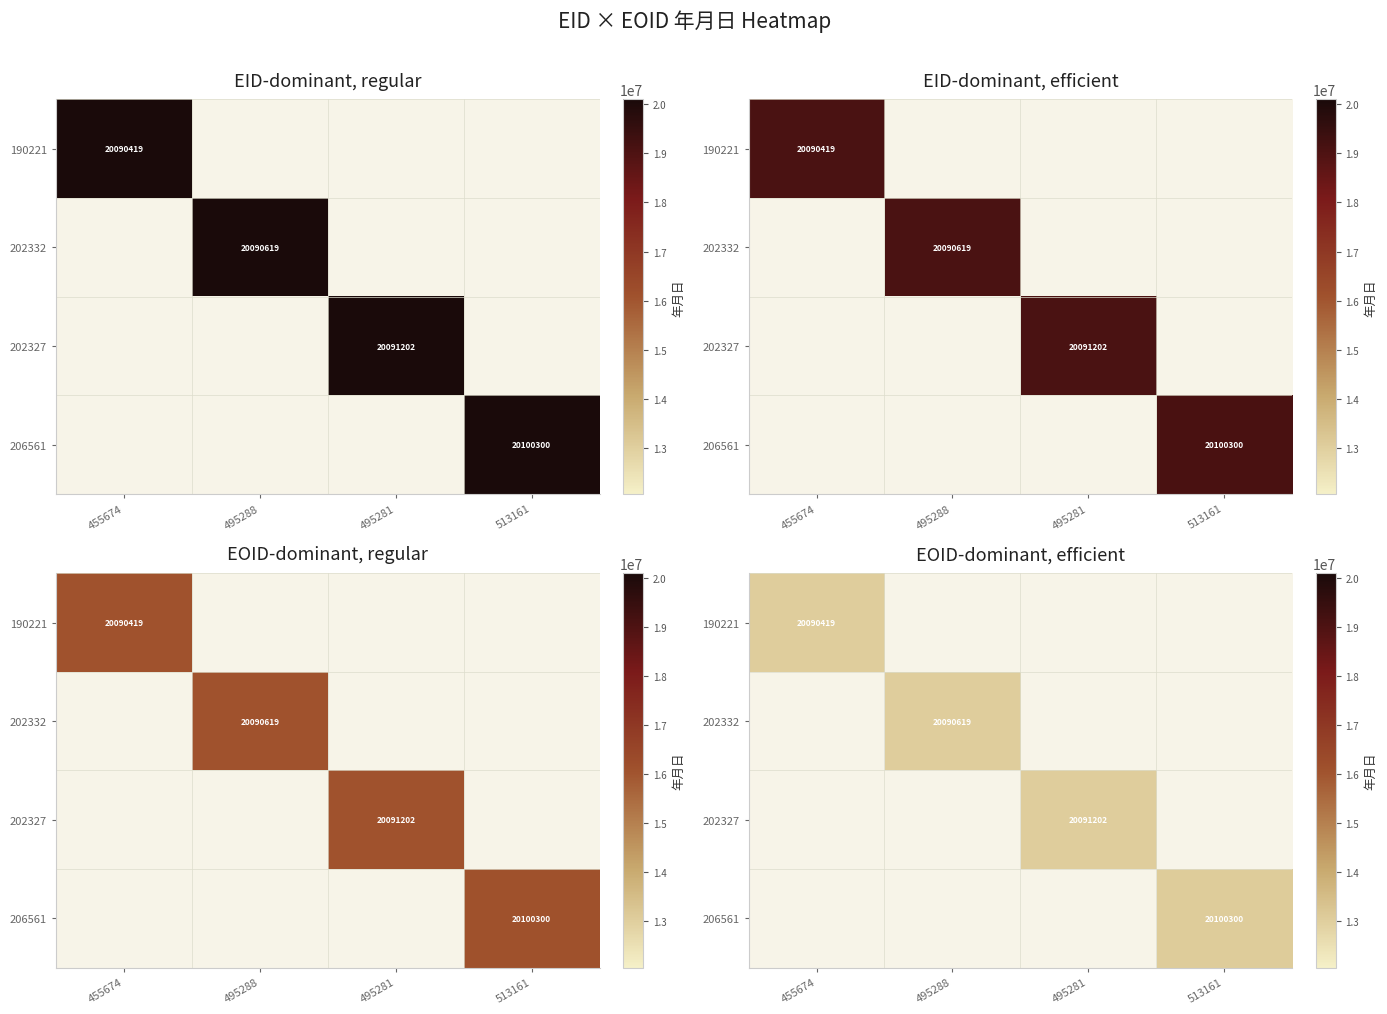

True or false: 206561 has a value of 5754893.5 at 513161.

False